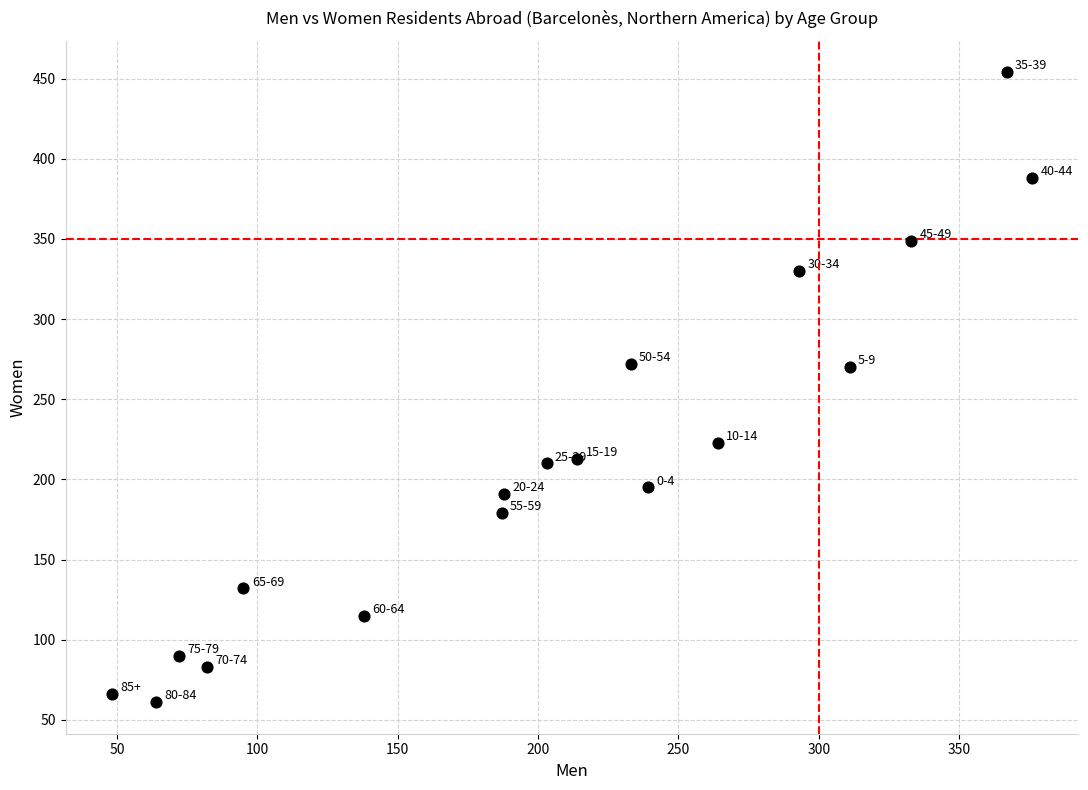

What is the range of Y values (max minus min)?

393